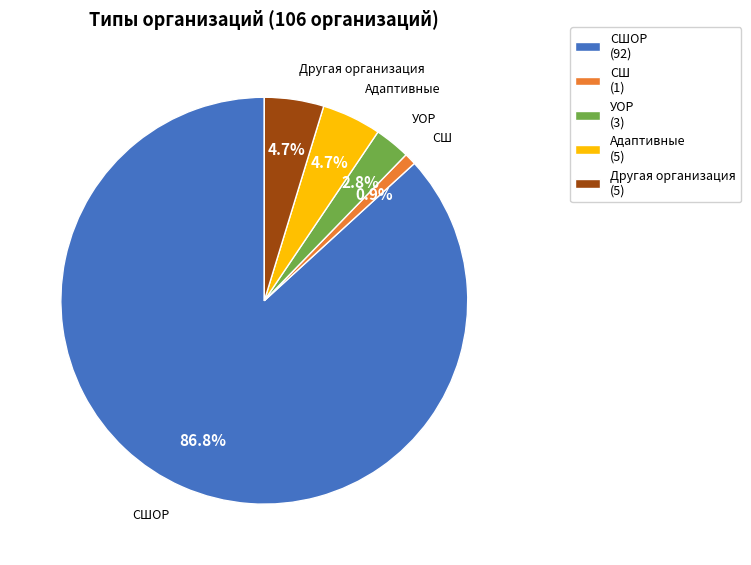

Does any single category account for the majority?

Yes